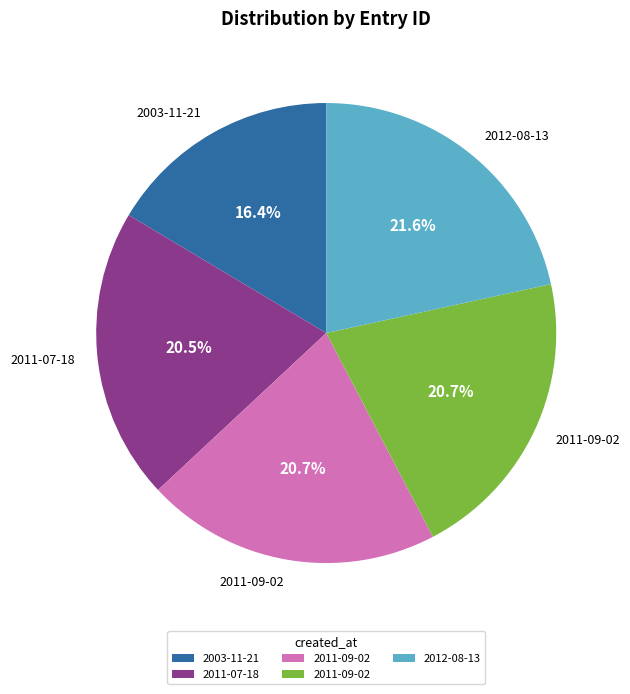

Does any single category account for the majority?

No